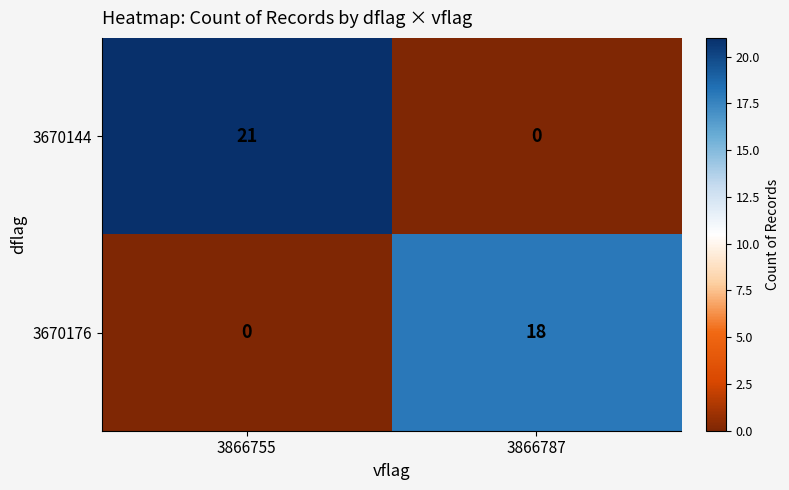

What is the difference between the maximum and minimum values in the 3670176 series?

18